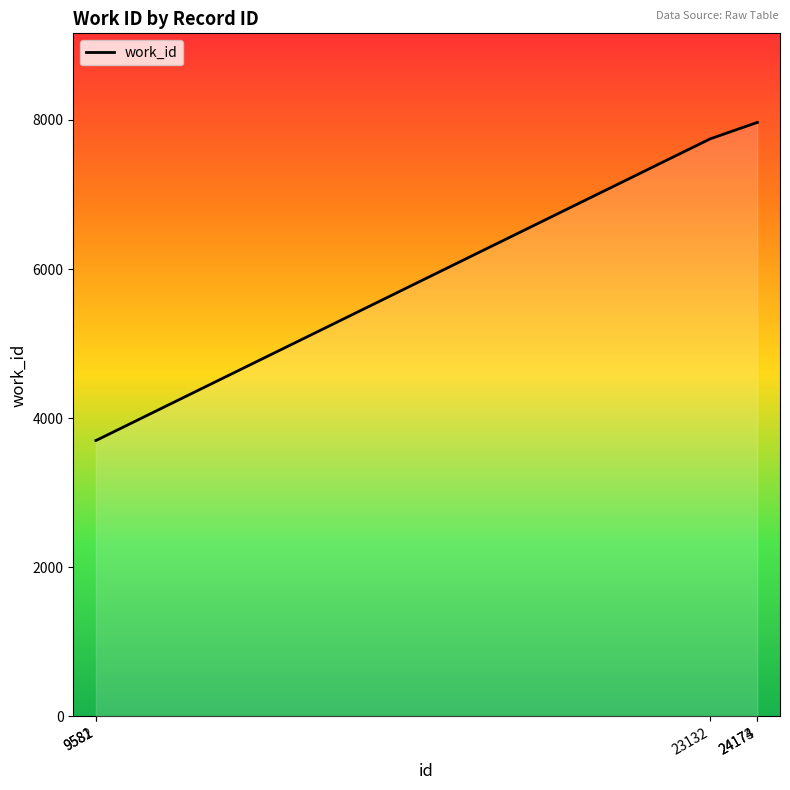

True or false: the data shows 2350 at 9582.

False